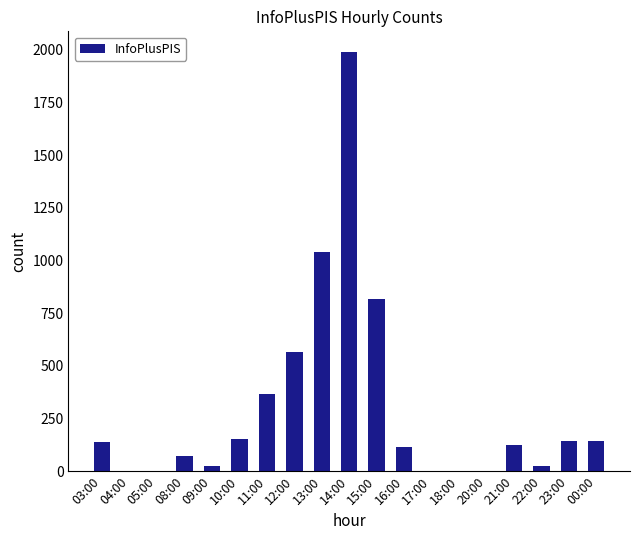

What is the change in value from 13:00 to 15:00?

-221